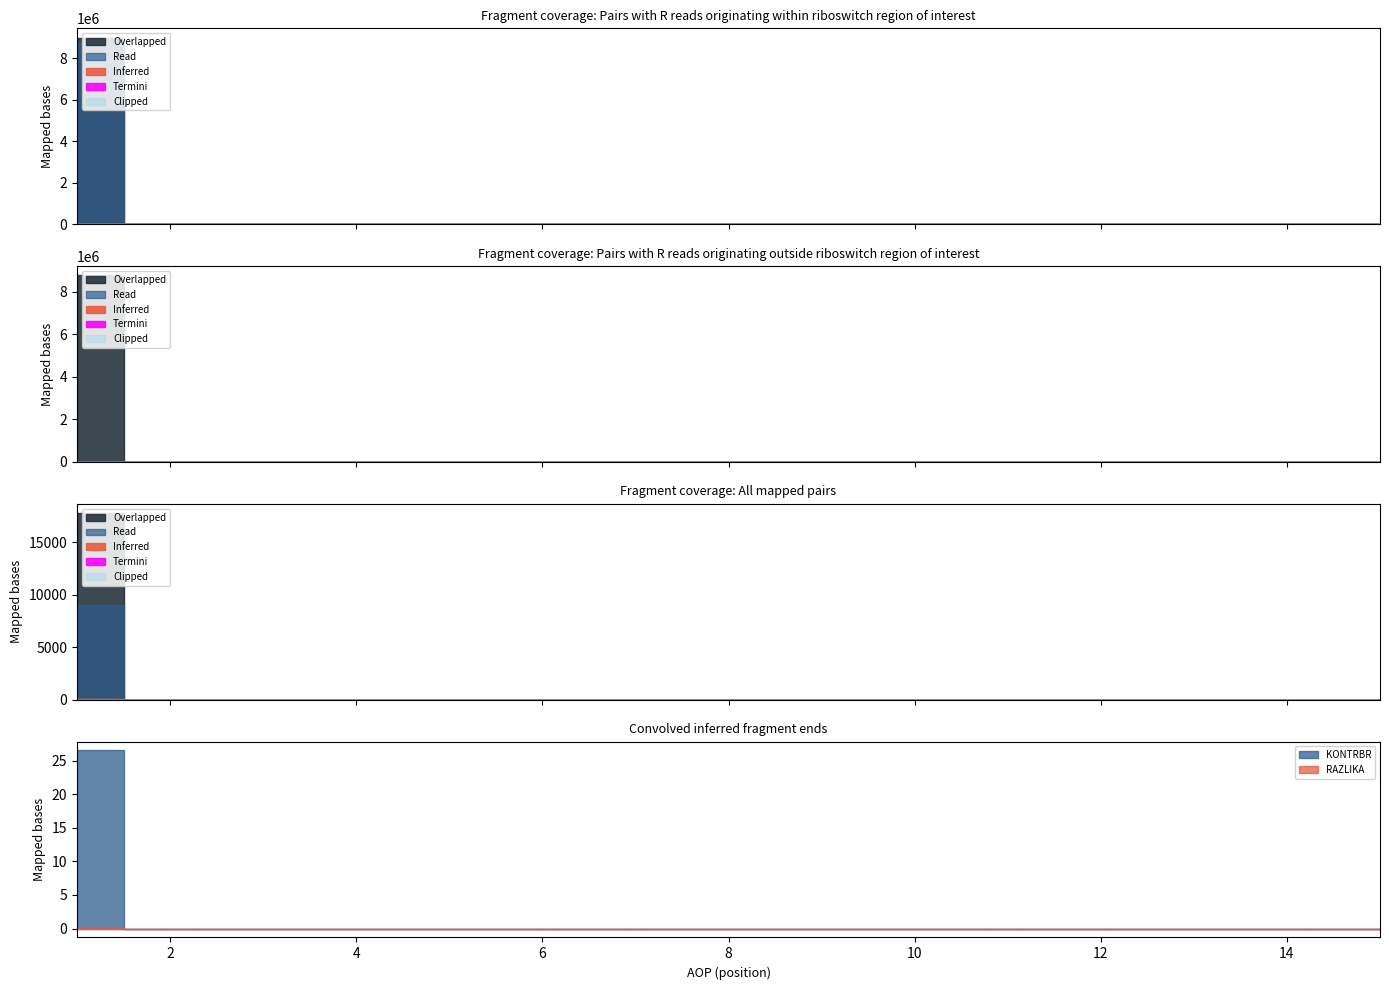

Which category has the lowest value across all series?

2